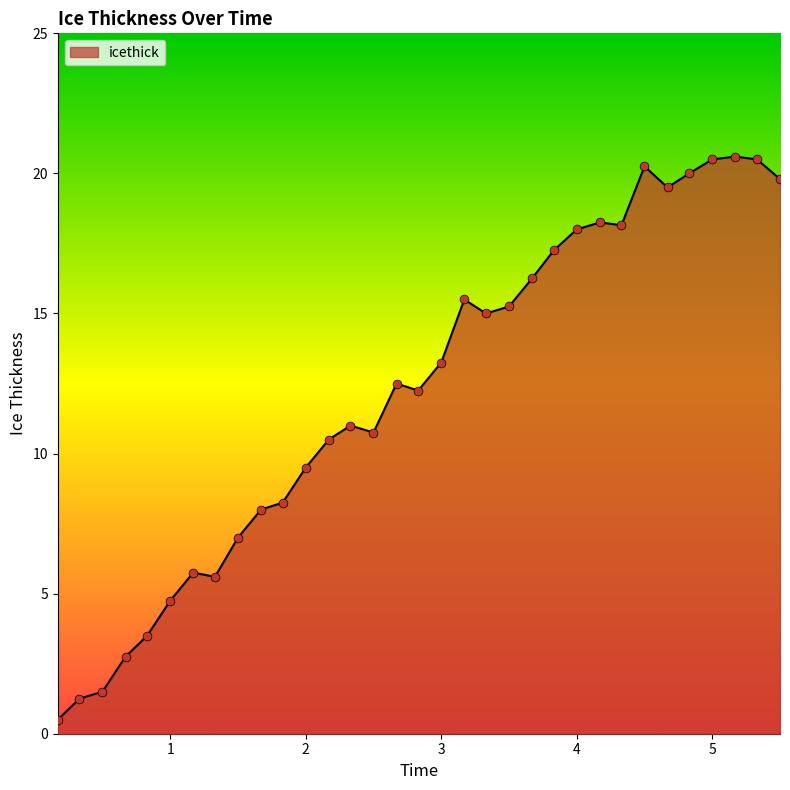

What is the difference between the maximum and minimum values?

20.1